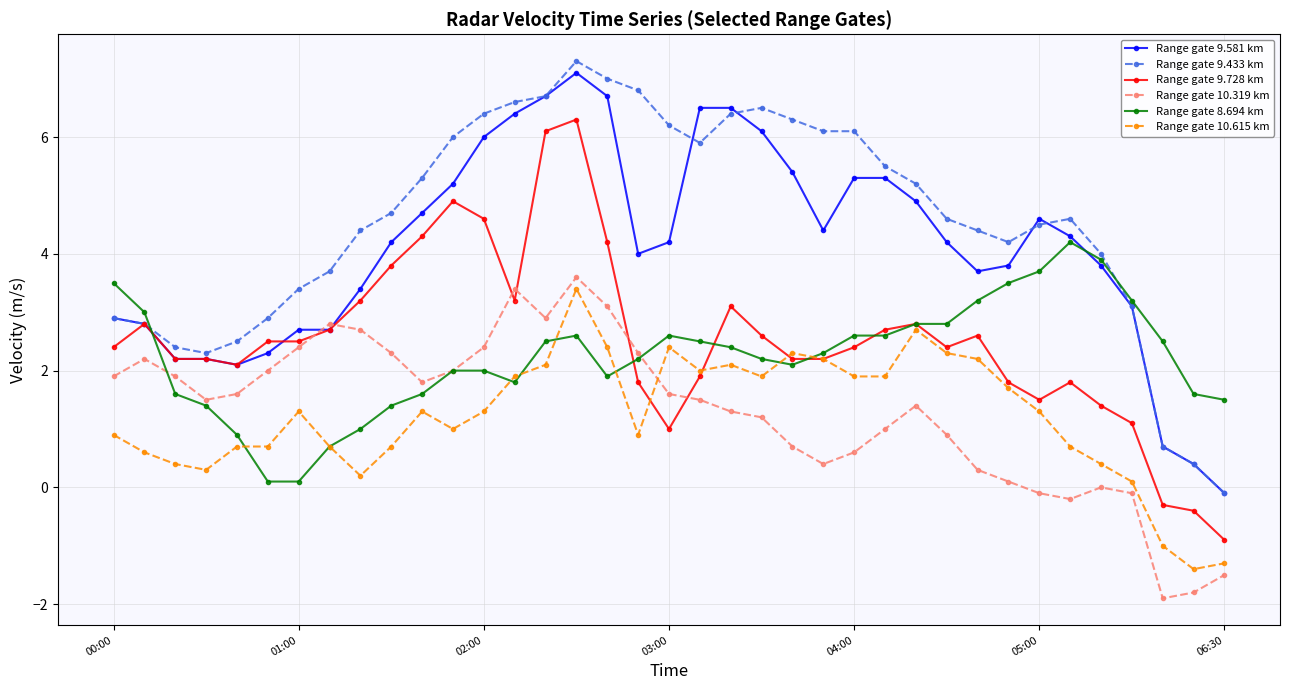

Which series has the largest range (max minus min)?

Range gate 9.433 km